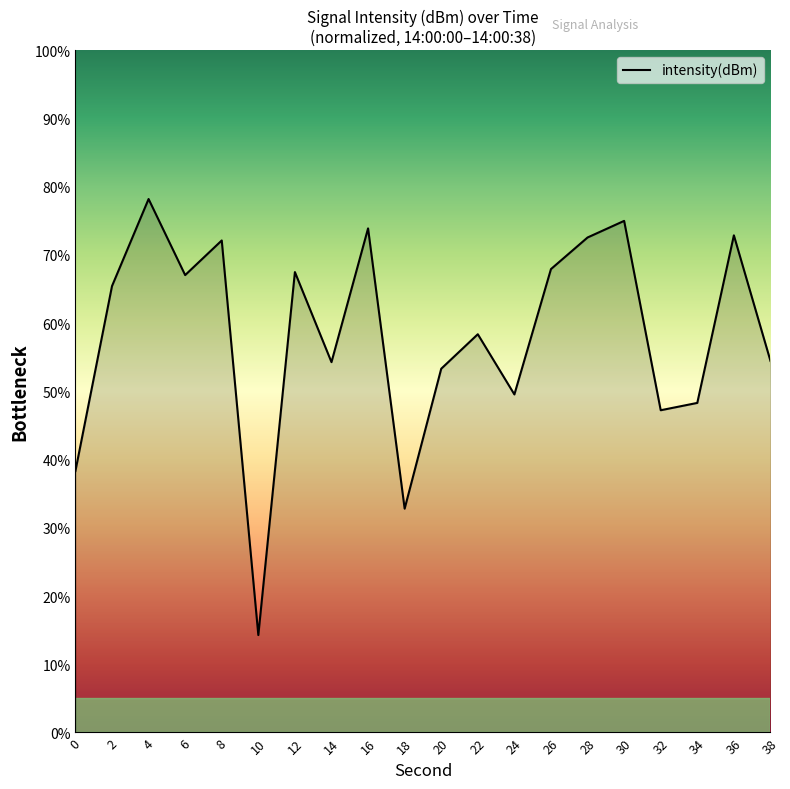

What is the maximum value shown in the chart?

78.2